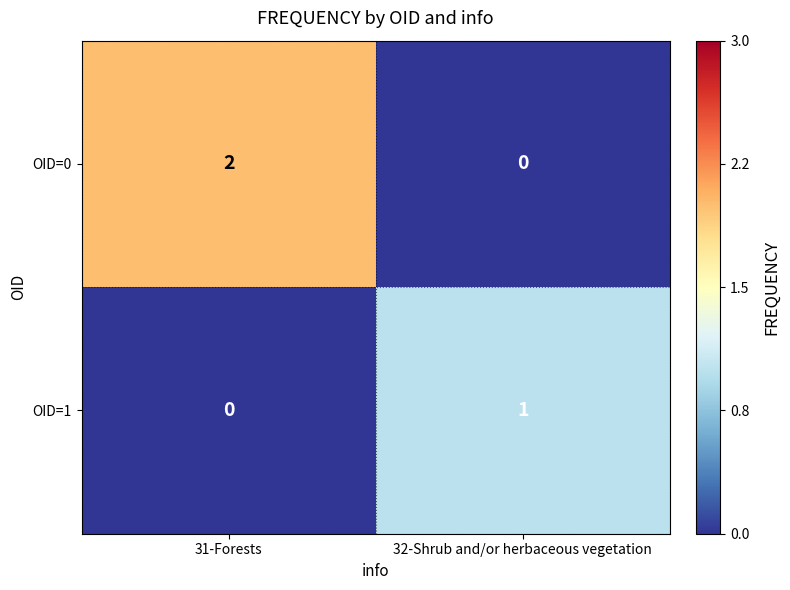

At which category does the chart reach its peak across all series?

31-Forests